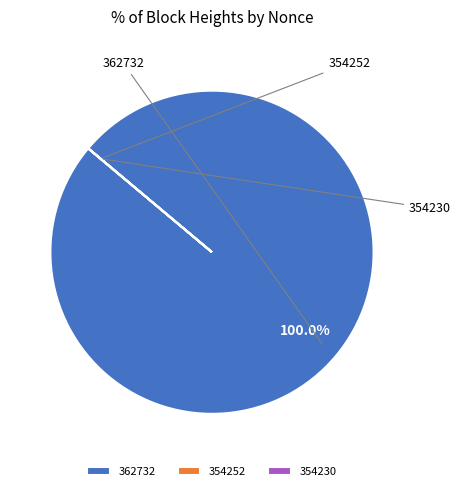

To the nearest percent, what is the combined percentage of 362732 and 354230?

100%